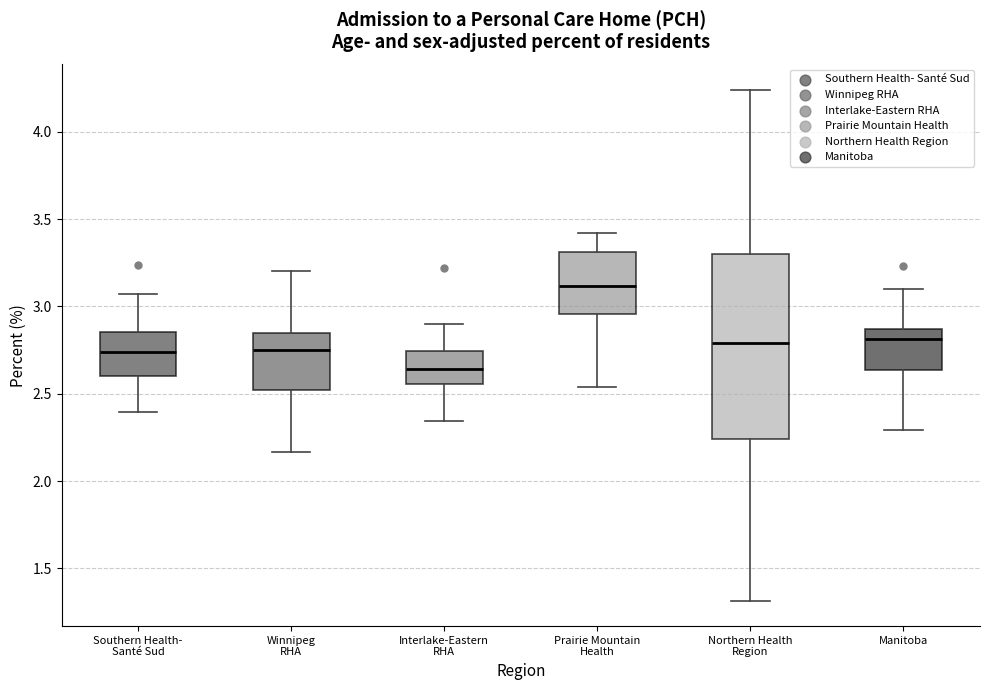

Which box is the tallest, from its lower edge to its upper edge?

Northern Health Region